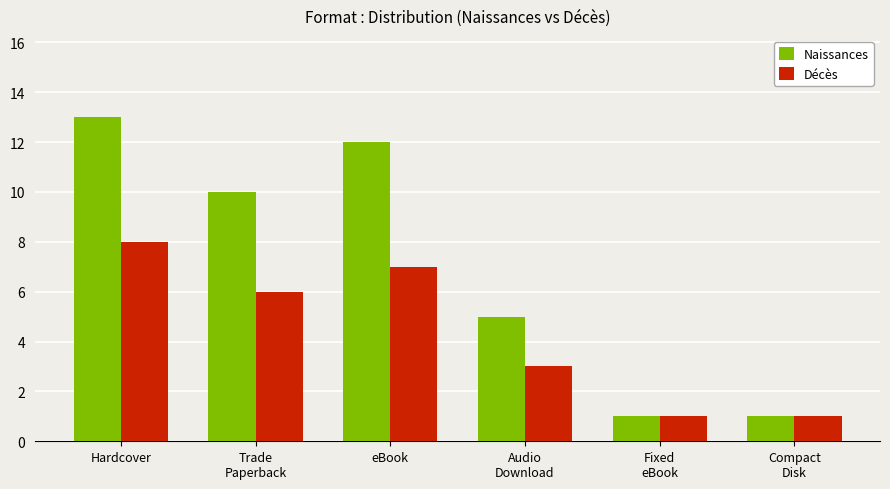

What is the spread (max minus min) of values at Trade
Paperback?

4